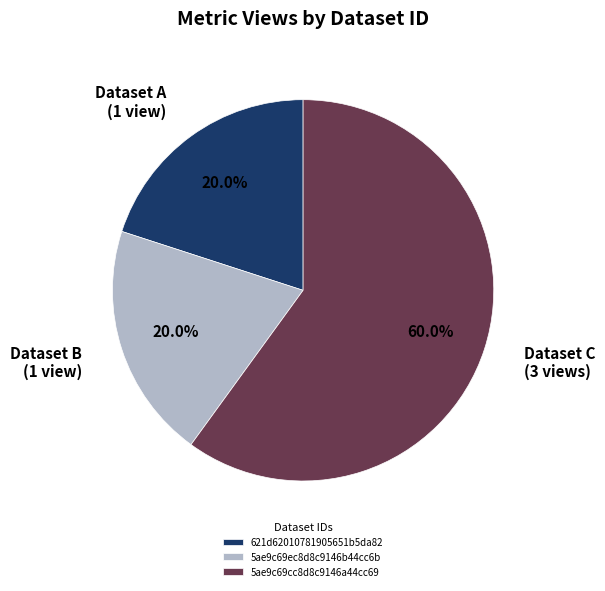

Do 621d62010781905651b5da82 and 5ae9c69cc8d8c9146a44cc69 together represent more than half of the pie?

Yes